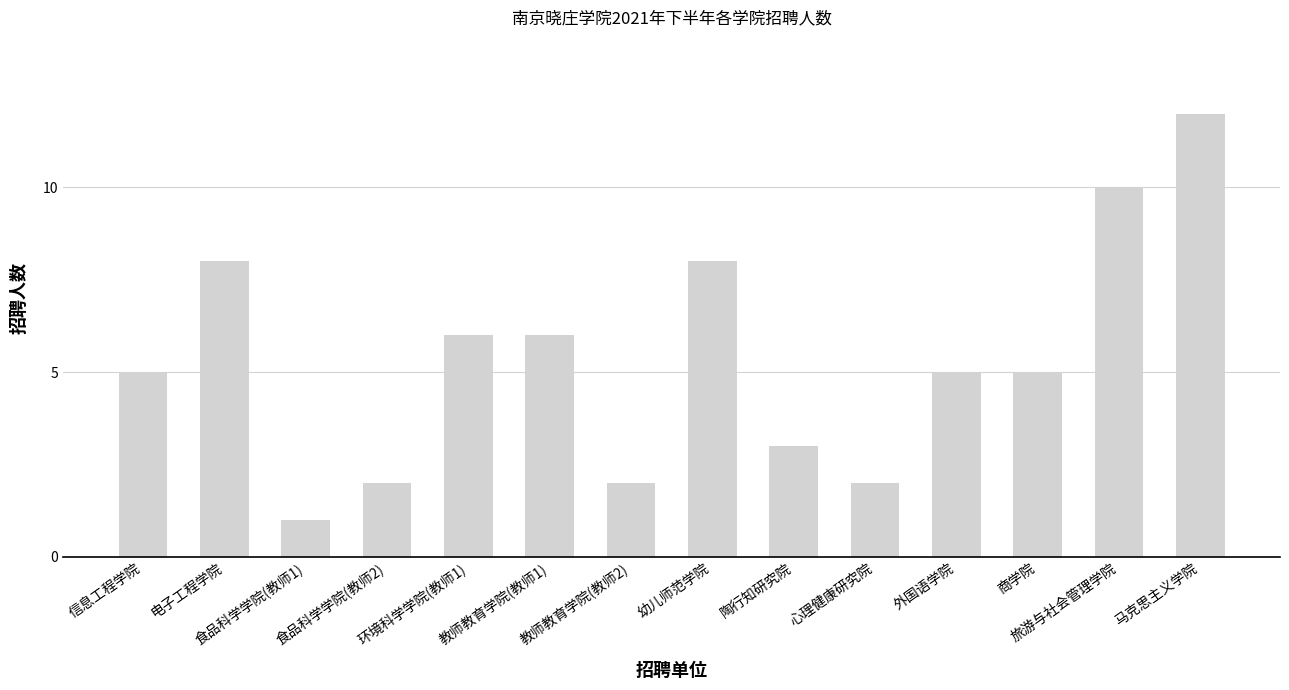

Reading right to left, list all the values displayed in this chart.

12	10	5	5	2	3	8	2	6	6	2	1	8	5